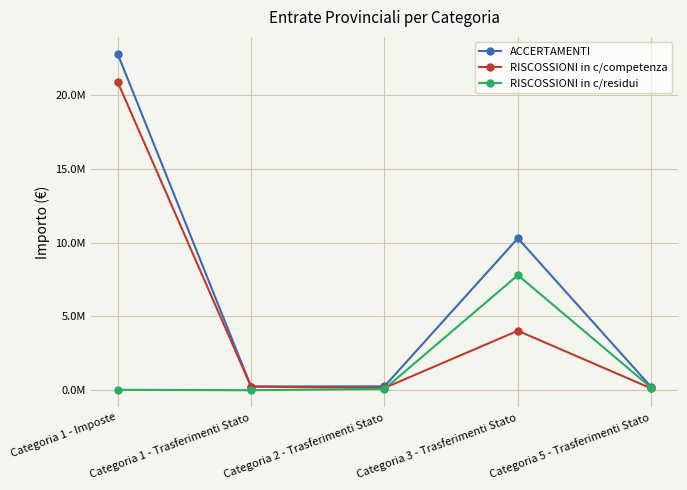

At which label does RISCOSSIONI in c/competenza first exceed 249048?

Categoria 1 - Imposte